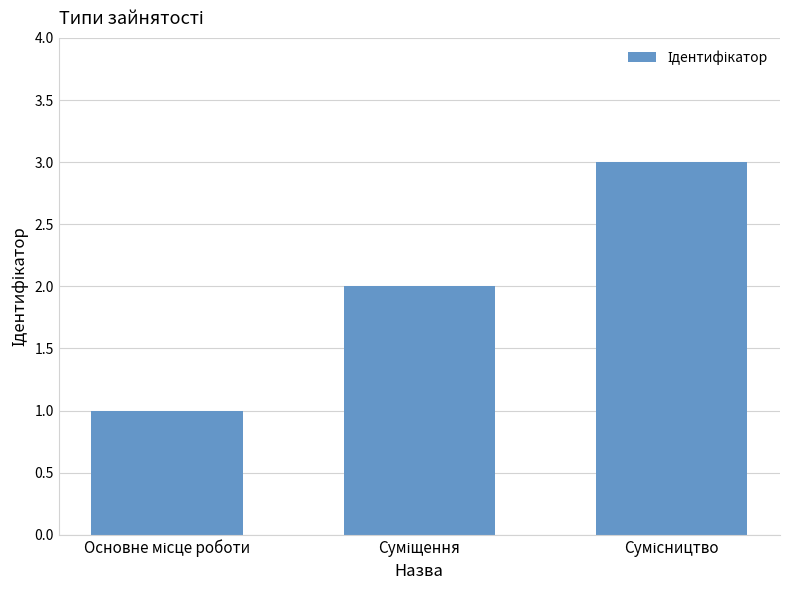

What is the greatest value displayed?

3